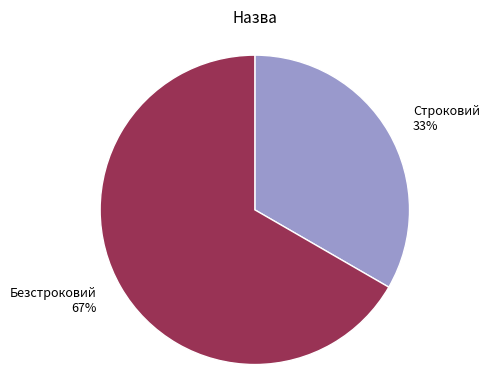

What is the largest slice in the pie chart?

Безстроковий